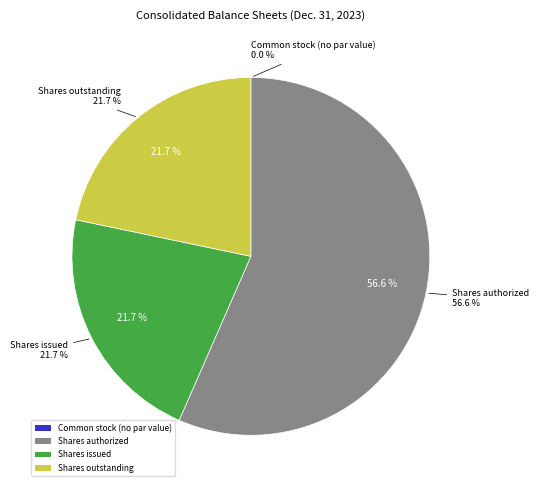

The Shares authorized slice represents 57% of the pie. True or false?

True